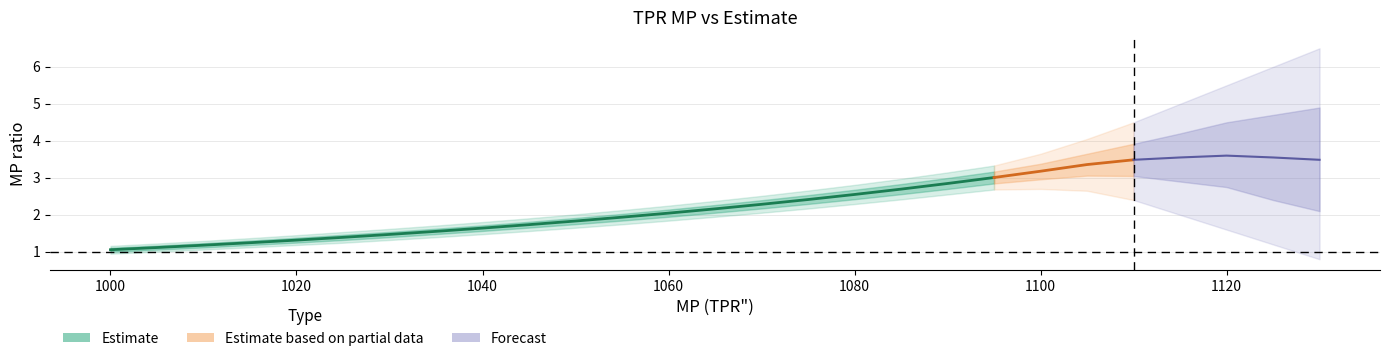

Which series changed the most between 1025 and 1045?

Estimate_upper2